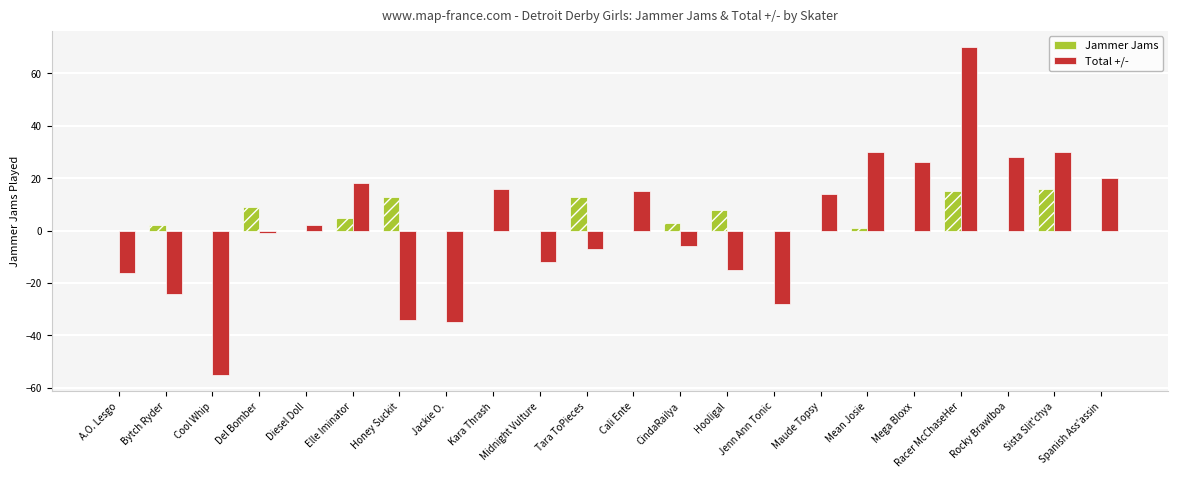

At which category is the sum across all series the highest?

Racer McChaseHer